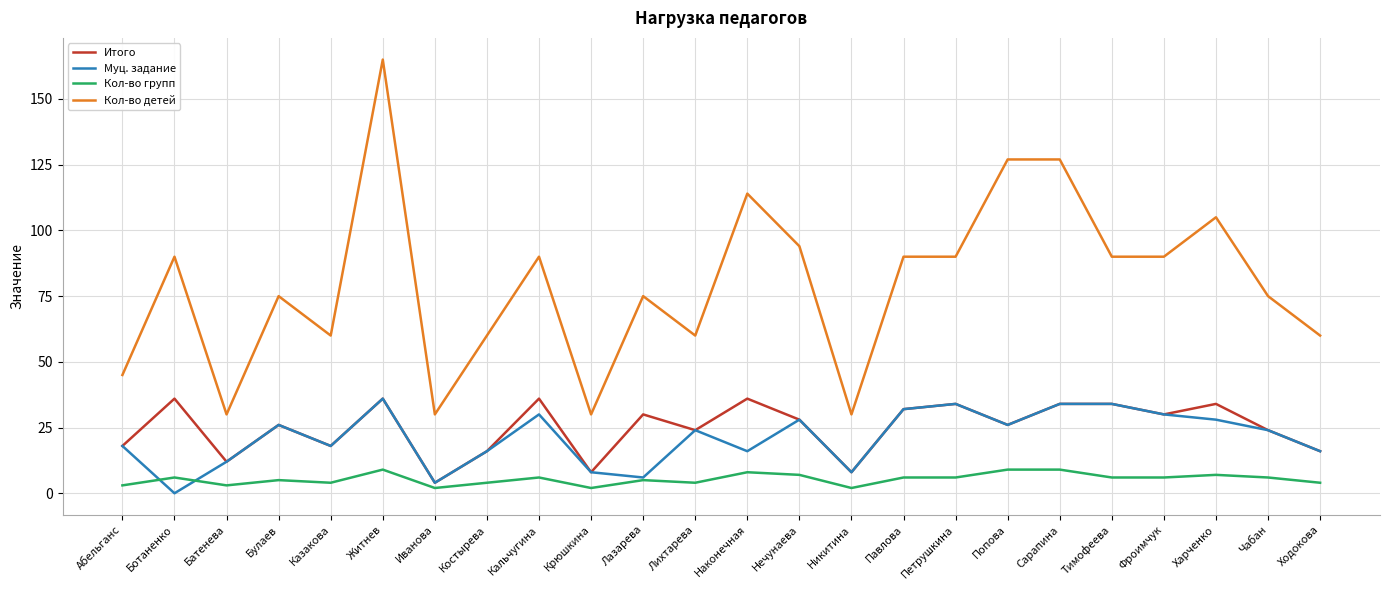

Reading left to right, extract all data points from this chart.

Итого: Абельганс=18	Ботаненко=36	Батенева=12	Булаев=26	Казакова=18	Житнев=36	Иванова=4	Костырева=16	Кальчугина=36	Крюшкина=8	Лазарева=30	Лихтарева=24	Наконечная=36	Нечунаева=28	Никитина=8	Павлова=32	Петрушкина=34	Попова=26	Сарапина=34	Тимофеева=34	Фроимчук=30	Харченко=34	Чабан=24	Ходокова=16
Муц. задание: Абельганс=18	Ботаненко=0	Батенева=12	Булаев=26	Казакова=18	Житнев=36	Иванова=4	Костырева=16	Кальчугина=30	Крюшкина=8	Лазарева=6	Лихтарева=24	Наконечная=16	Нечунаева=28	Никитина=8	Павлова=32	Петрушкина=34	Попова=26	Сарапина=34	Тимофеева=34	Фроимчук=30	Харченко=28	Чабан=24	Ходокова=16
Кол-во групп: Абельганс=3	Ботаненко=6	Батенева=3	Булаев=5	Казакова=4	Житнев=9	Иванова=2	Костырева=4	Кальчугина=6	Крюшкина=2	Лазарева=5	Лихтарева=4	Наконечная=8	Нечунаева=7	Никитина=2	Павлова=6	Петрушкина=6	Попова=9	Сарапина=9	Тимофеева=6	Фроимчук=6	Харченко=7	Чабан=6	Ходокова=4
Кол-во детей: Абельганс=45	Ботаненко=90	Батенева=30	Булаев=75	Казакова=60	Житнев=165	Иванова=30	Костырева=60	Кальчугина=90	Крюшкина=30	Лазарева=75	Лихтарева=60	Наконечная=114	Нечунаева=94	Никитина=30	Павлова=90	Петрушкина=90	Попова=127	Сарапина=127	Тимофеева=90	Фроимчук=90	Харченко=105	Чабан=75	Ходокова=60